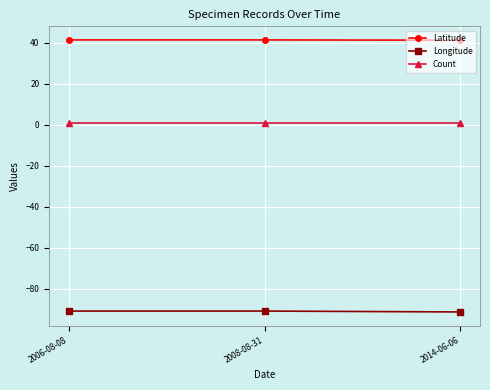

What position from the right is 2008-08-31?

2